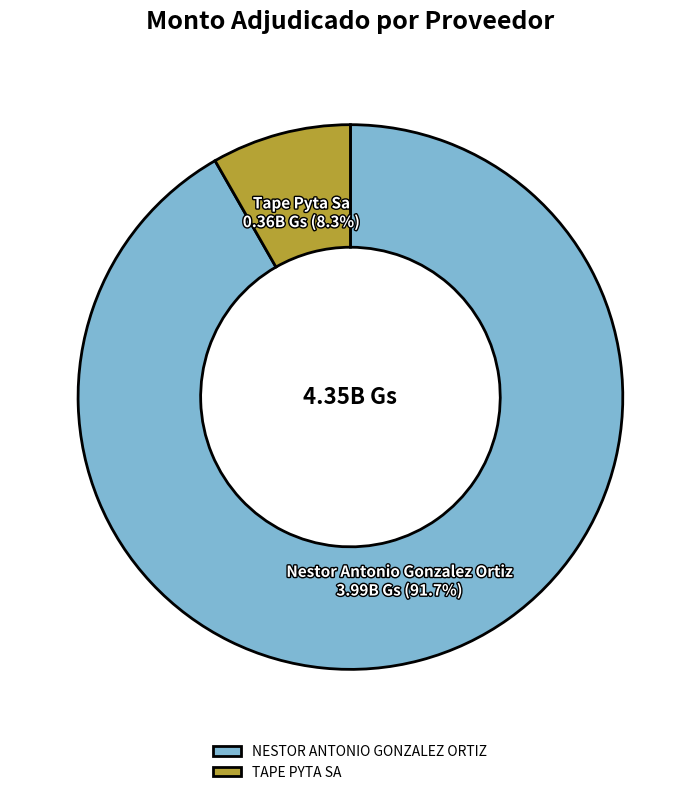

Between TAPE PYTA SA and NESTOR ANTONIO GONZALEZ ORTIZ, which is larger?

NESTOR ANTONIO GONZALEZ ORTIZ